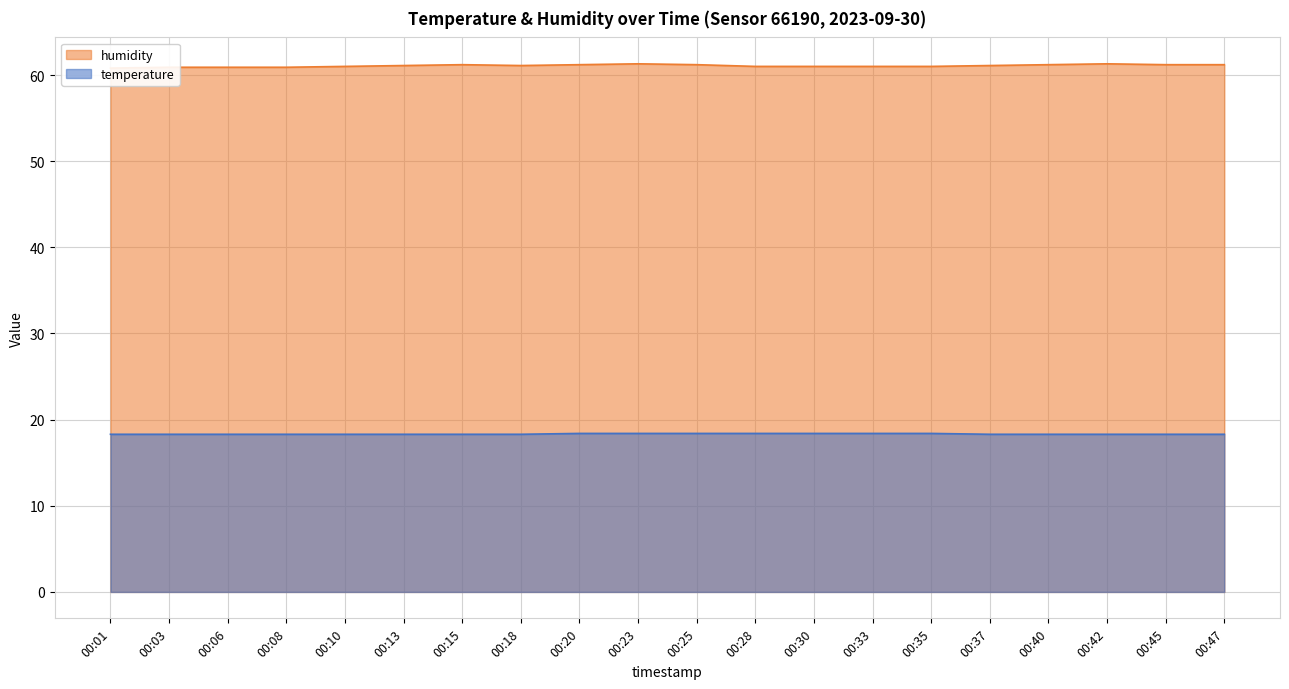

What is the minimum value shown in the chart?

18.3